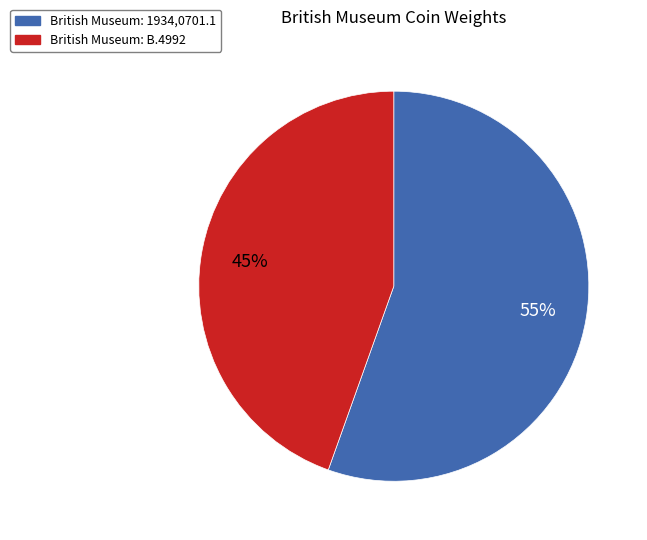

To the nearest percent, what portion does British Museum: B.4992 represent?

45%